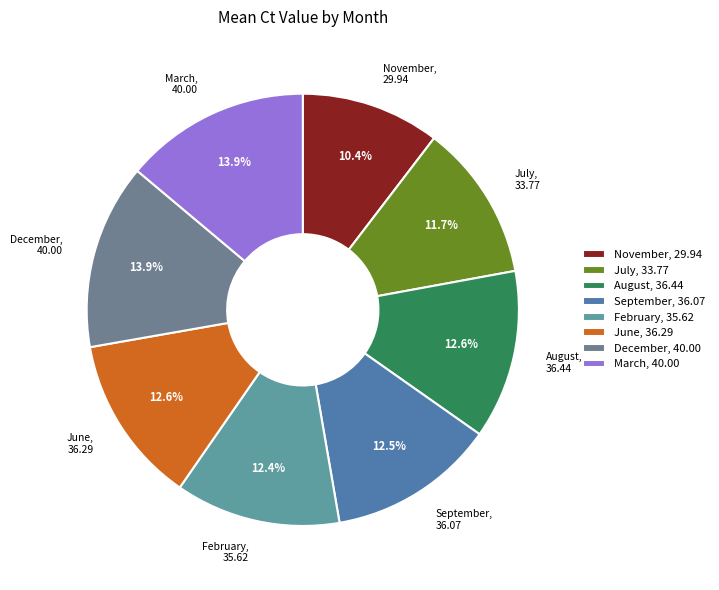

How many segments does this pie chart have?

8